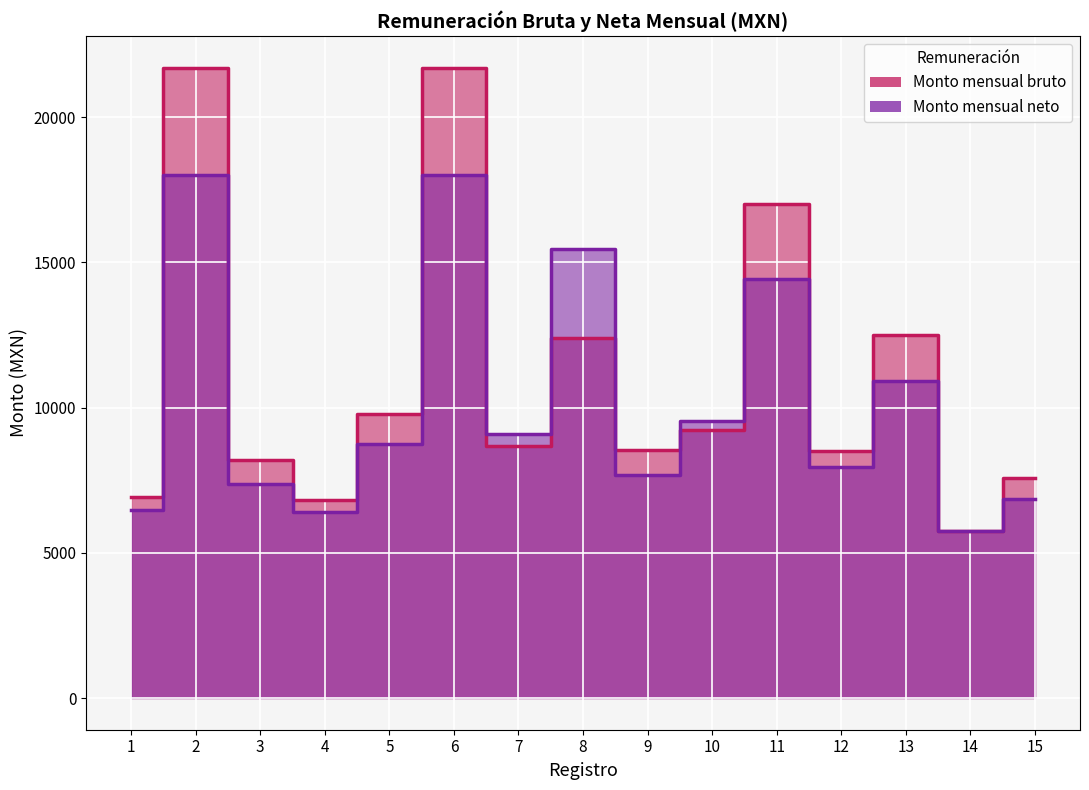

Is the value of Monto mensual bruto at 12 greater than the value of Monto mensual neto at 2?

No